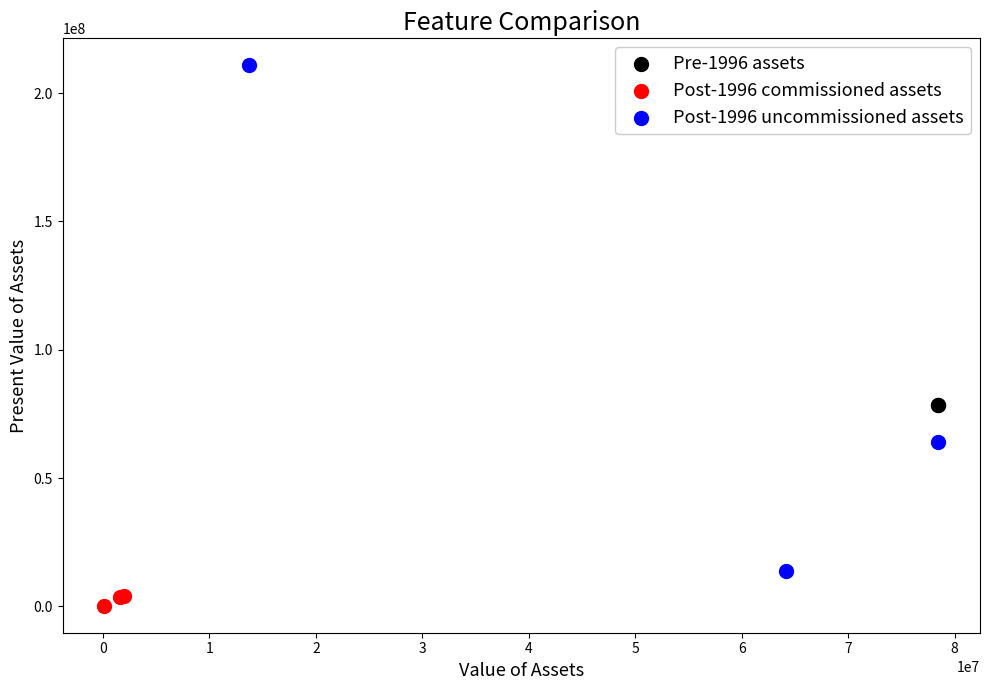

Which series contains the lowest Y value?

Post-1996 commissioned assets